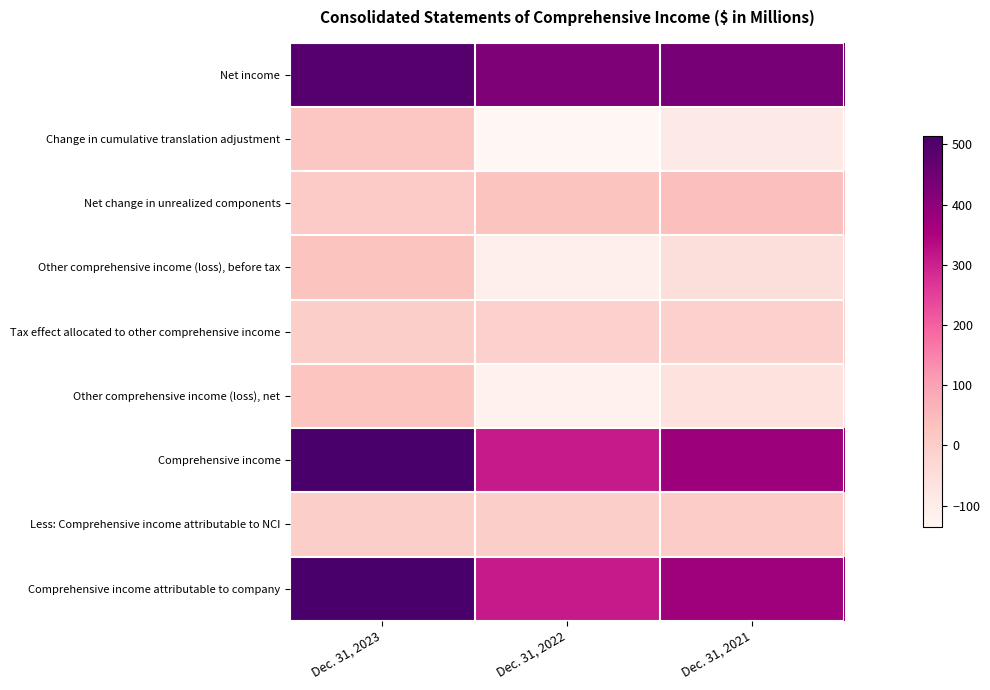

What is the greatest value displayed?

514